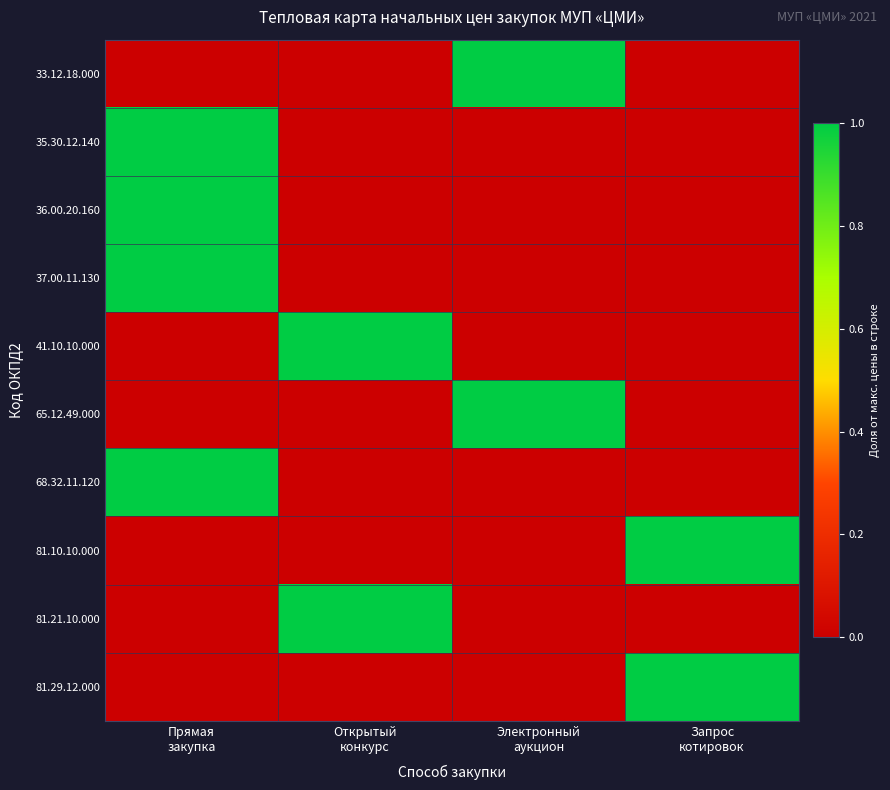

How many data points does each series have?

4